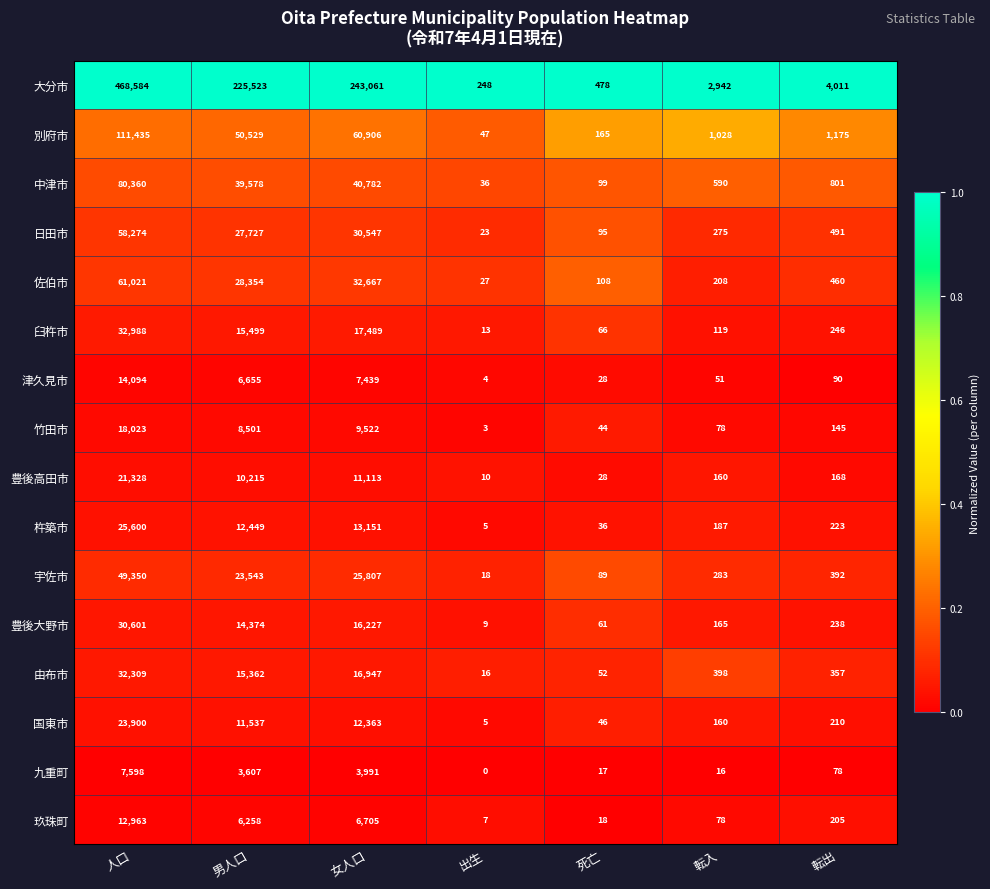

How many categories are shown in the chart?

7